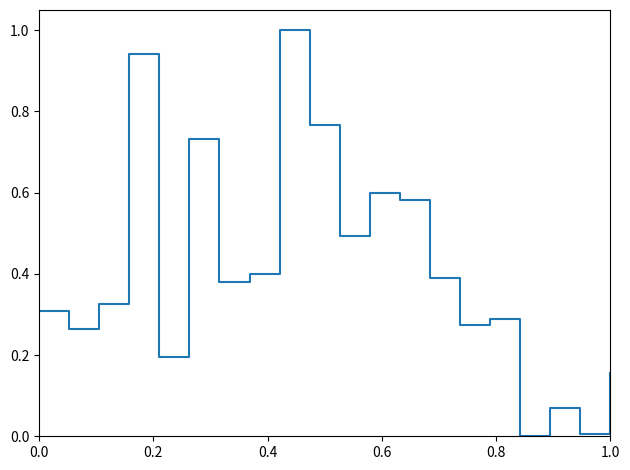

What is the difference between the maximum and minimum values?

1.0